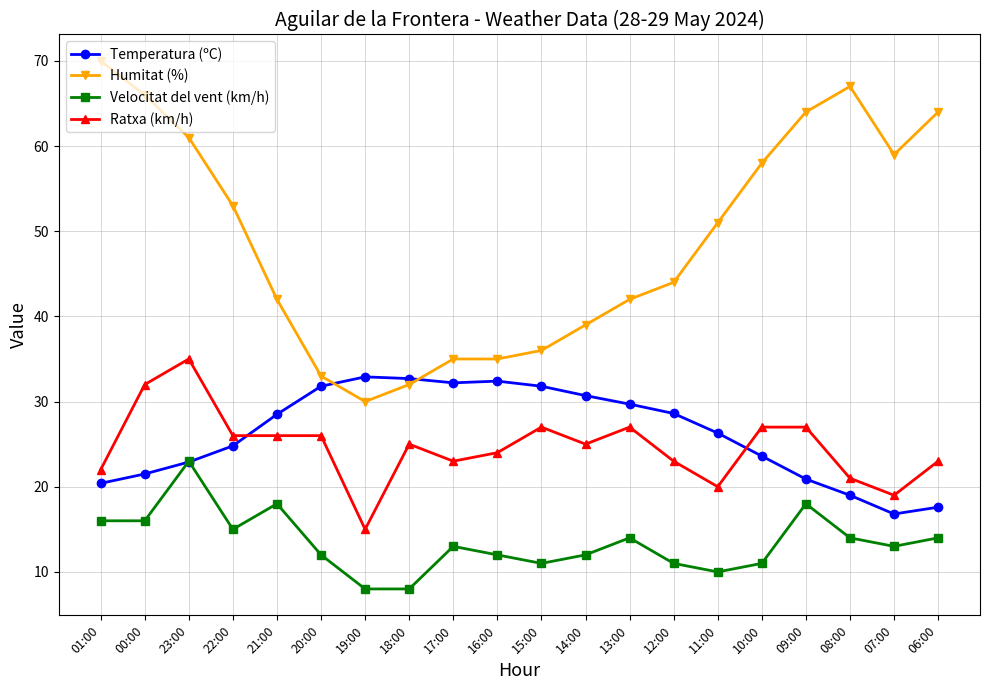

What is the average value of the Temperatura (ºC) series?

26.3